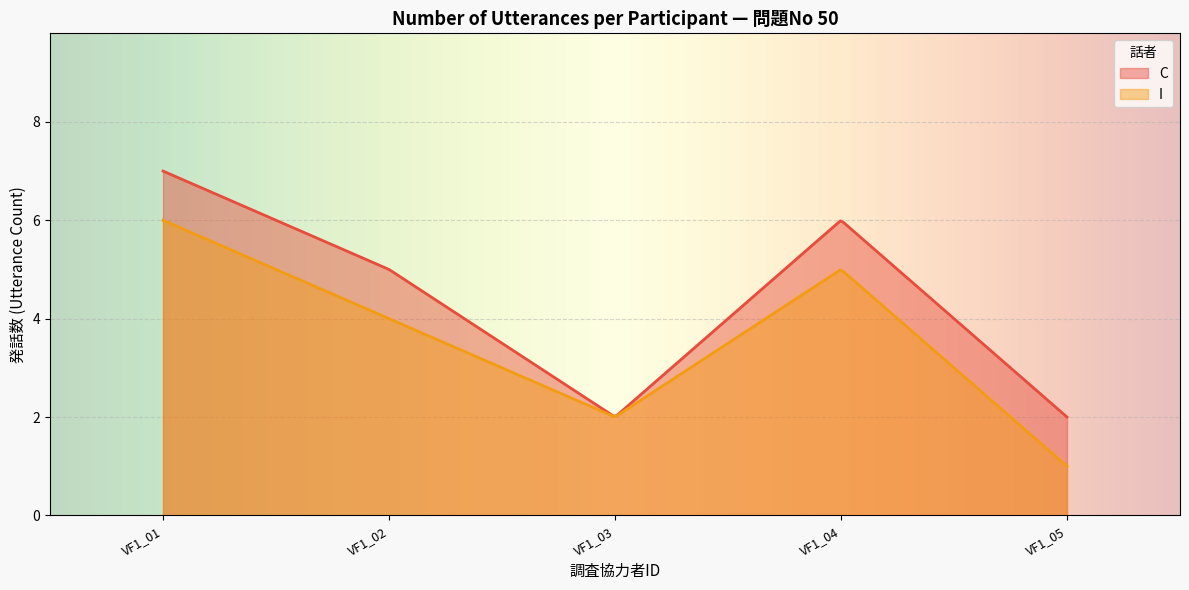

Which series has the largest total across all categories?

C